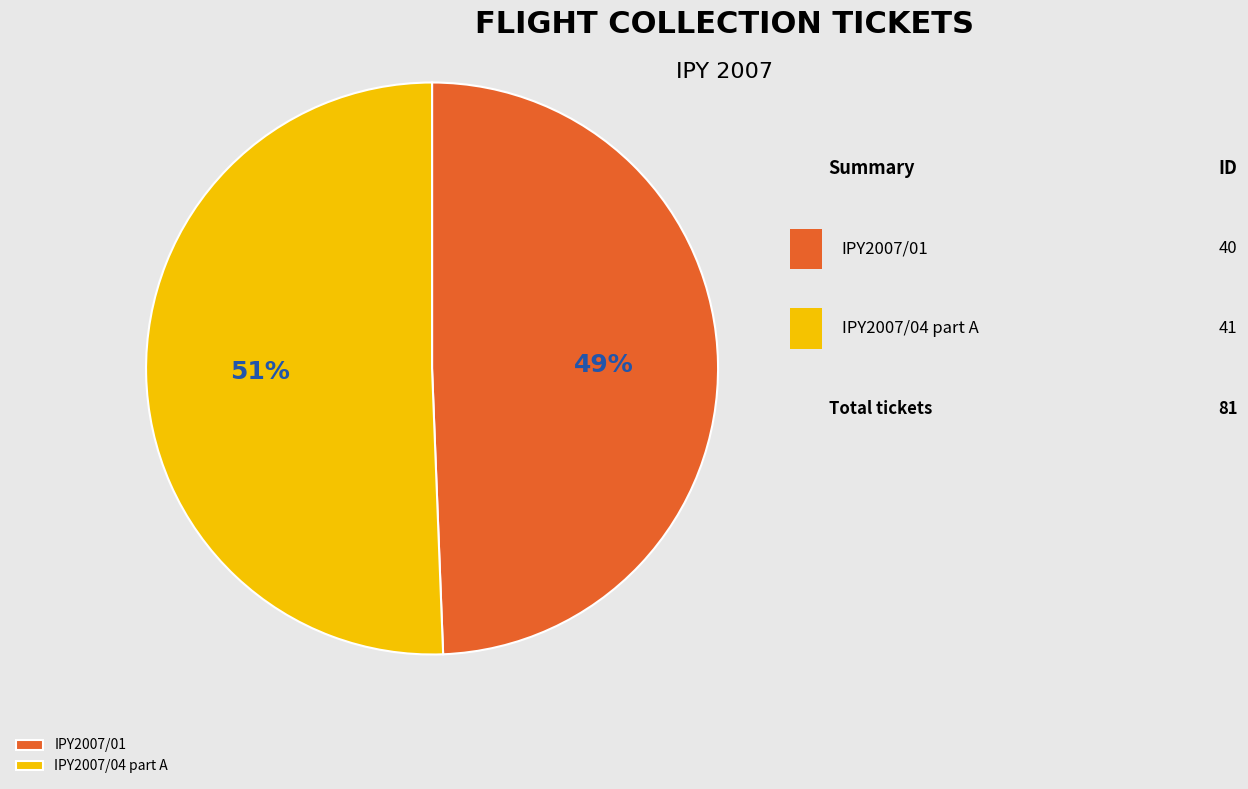

True or false: IPY2007/04 part A accounts for 51% of the total.

True